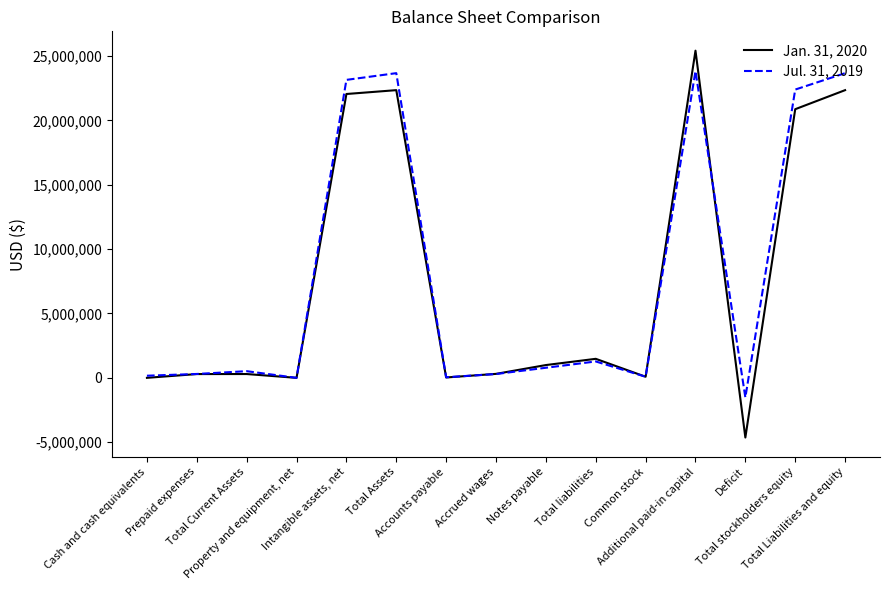

Which series has the widest spread of values?

Jan. 31, 2020